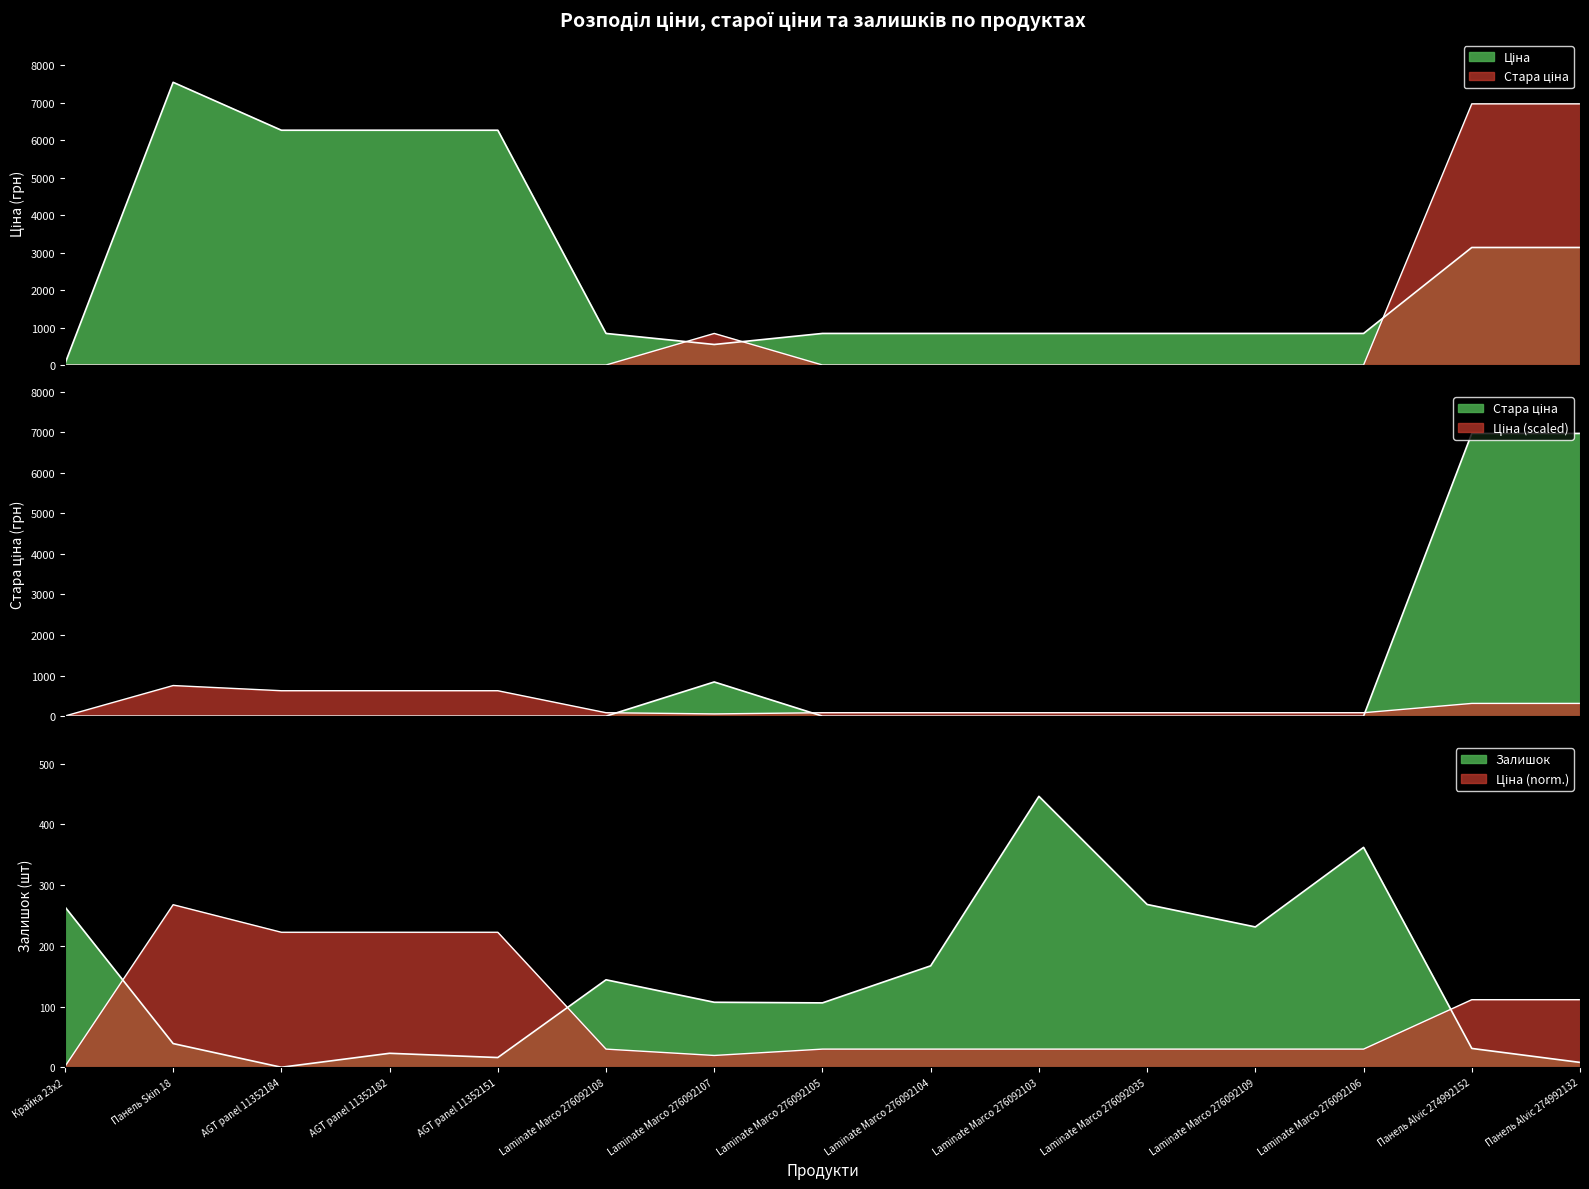

Count the number of data series in this chart.

3